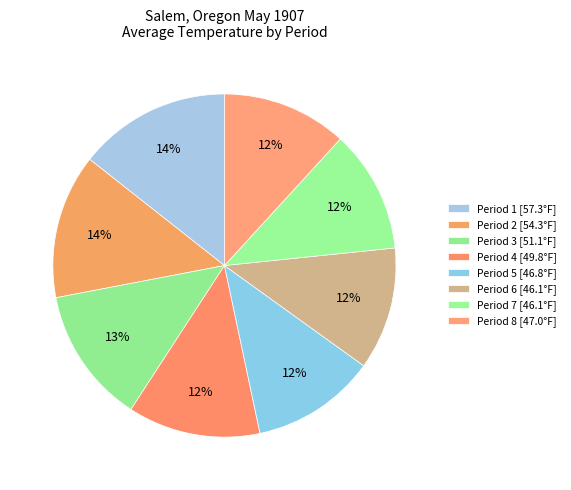

How much of the chart is everything except Period 4?

87.5%